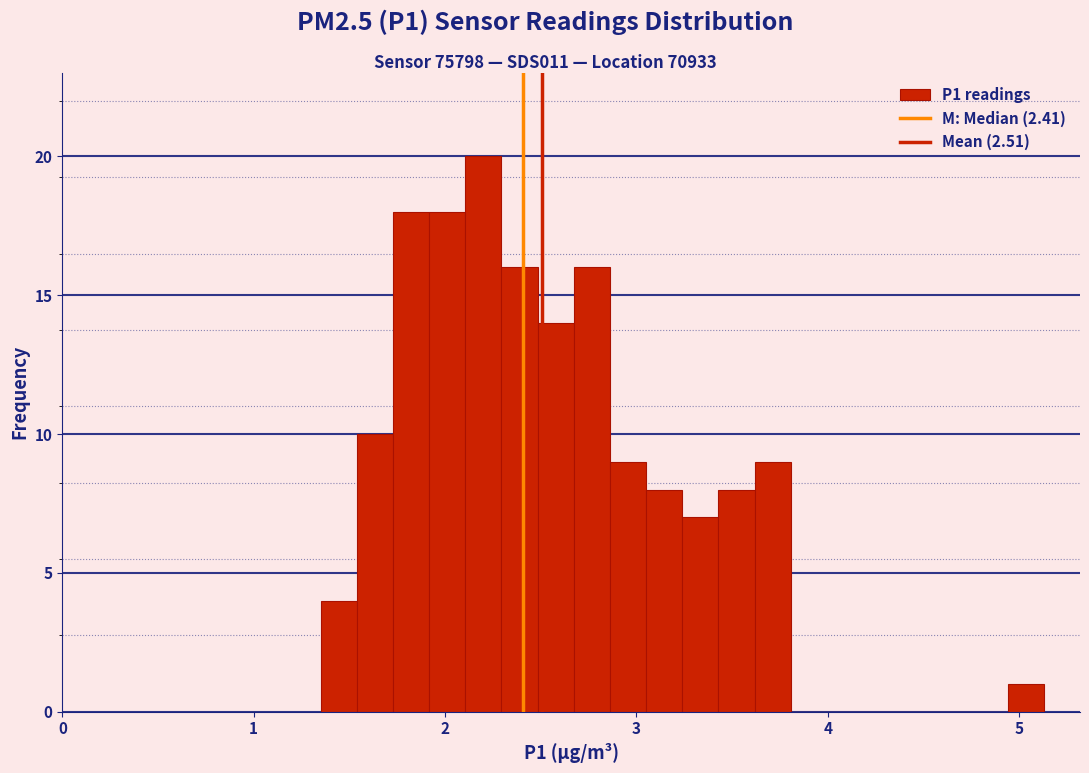

Read against the x-axis, roughly where is the centre of the tallest bar?

2.2